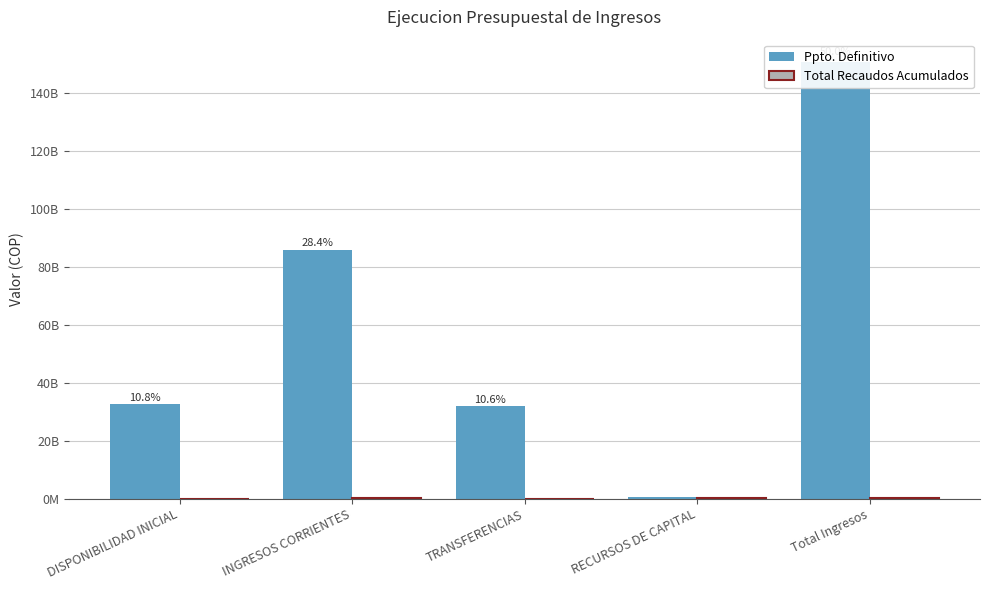

What position from the right is Total Ingresos?

1